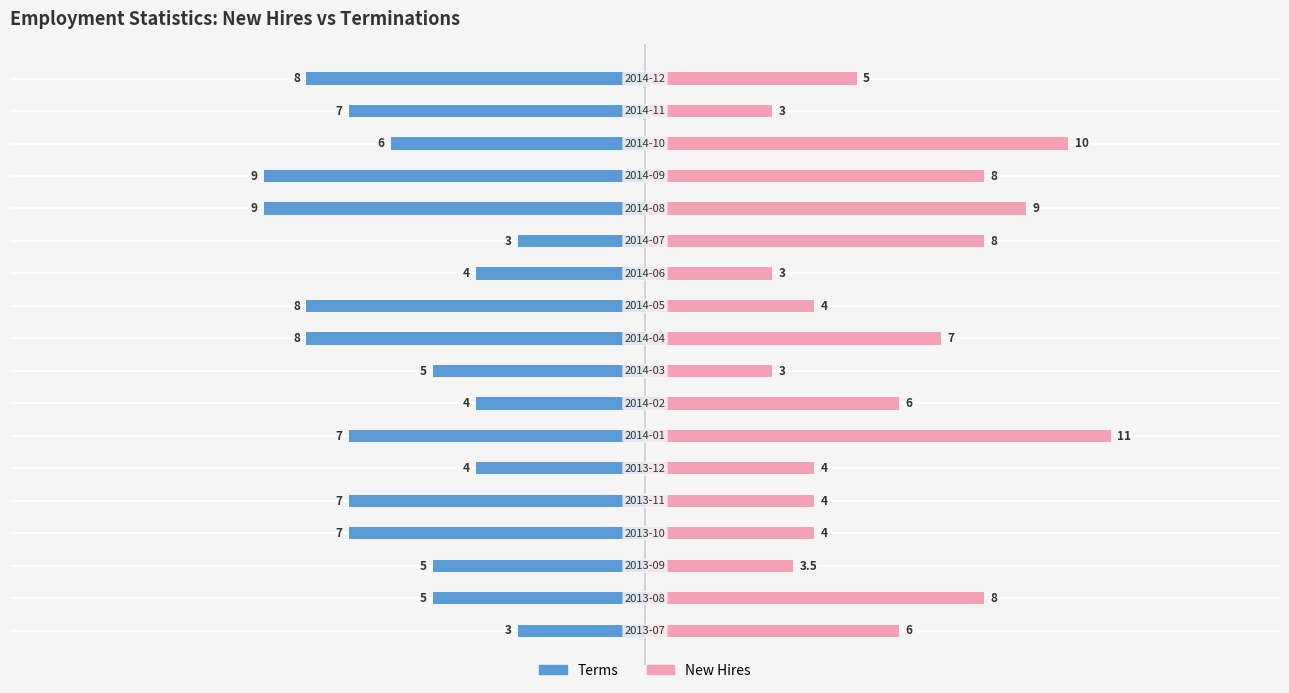

Count the number of categories in the chart.

18